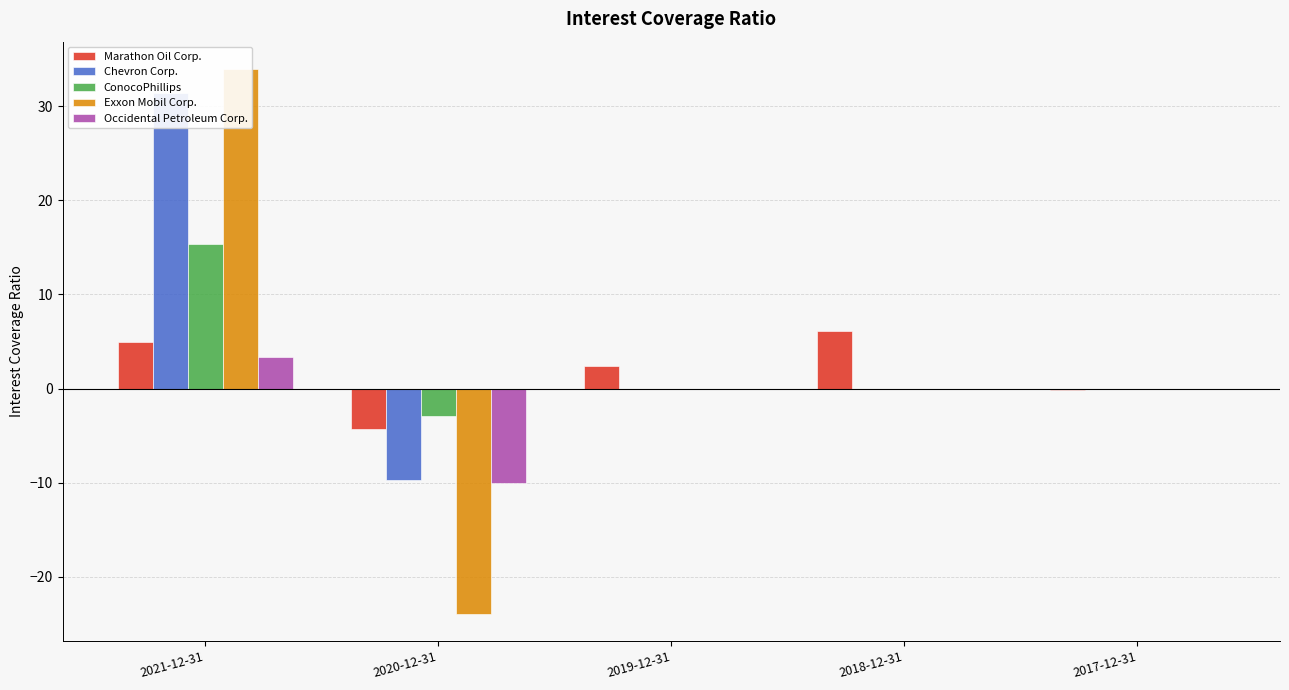

At 2020-12-31, list the series in order from largest to smallest.

ConocoPhillips, Marathon Oil Corp., Chevron Corp., Occidental Petroleum Corp., Exxon Mobil Corp.